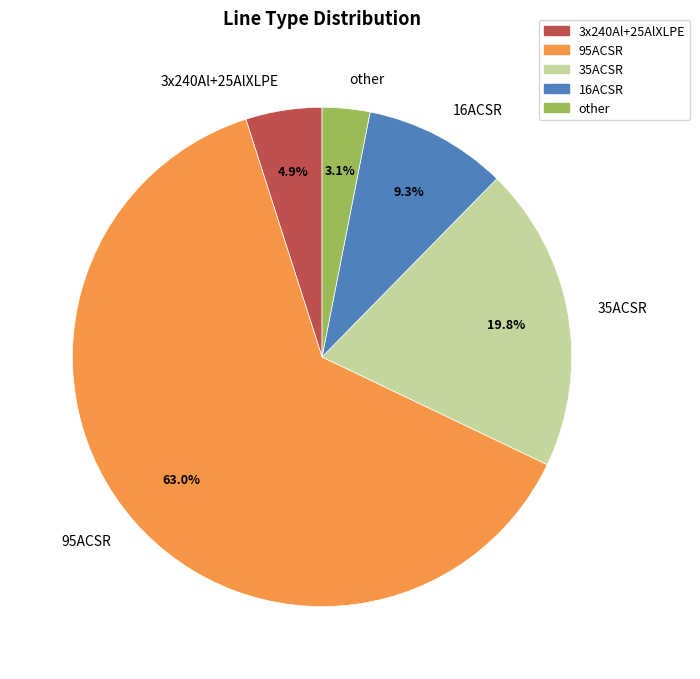

What is the majority slice?

95ACSR